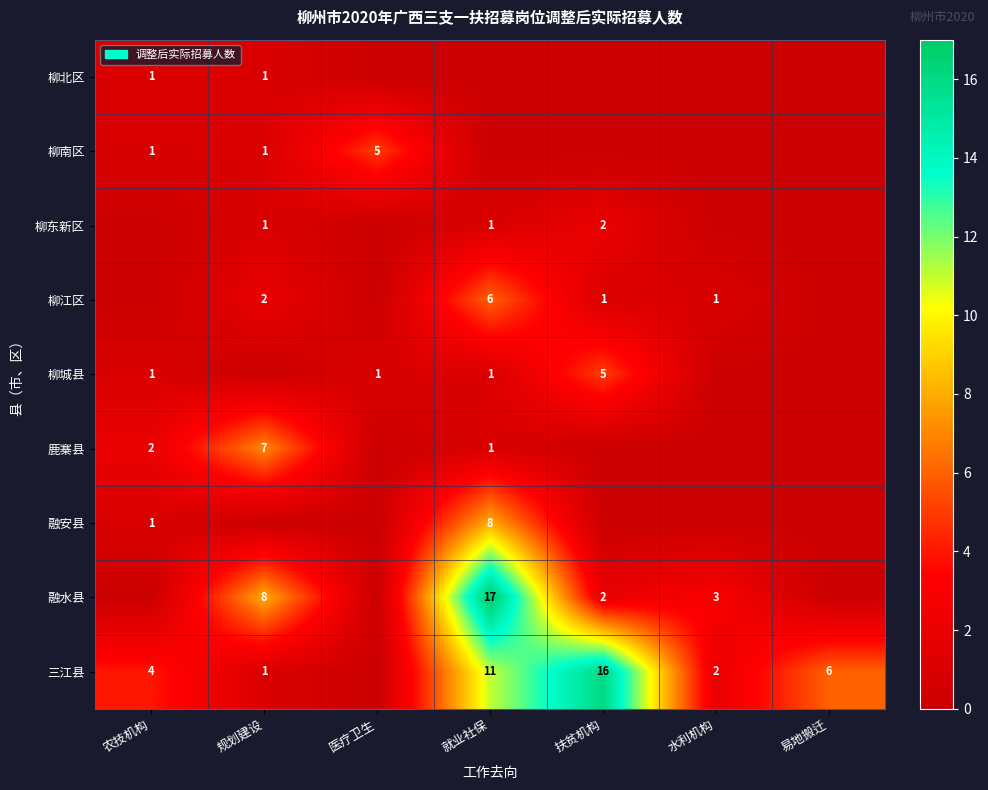

What is the difference between the 柳南区 values at 医疗卫生 and 农技机构?

4